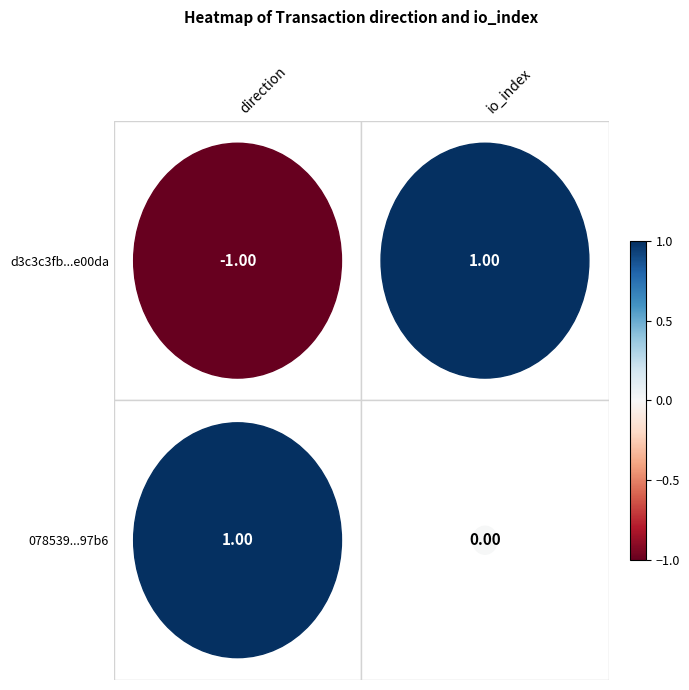

Reading left to right, transcribe all the data shown in this chart.

d3c3c3fb6b5b316dcff006a7539576eb04e00da: -1	1
078539006b5e00886019a9f74cd592fab4497b6: 1	0